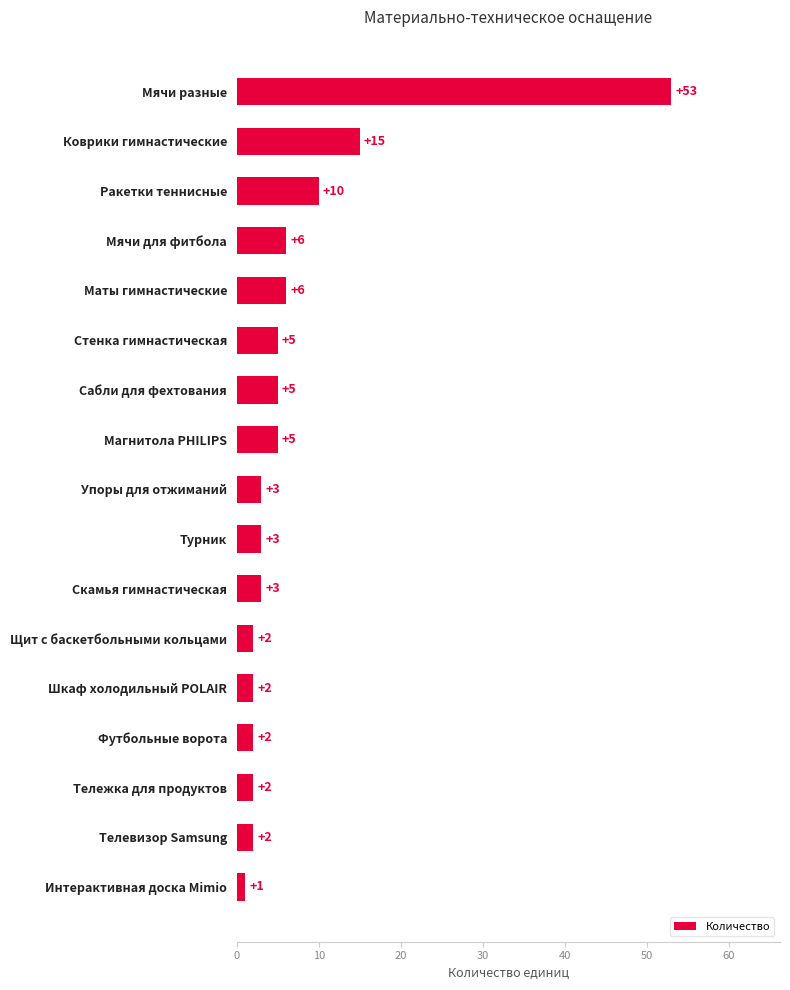

Is it true that the value at Телевизор Samsung is 2?

True